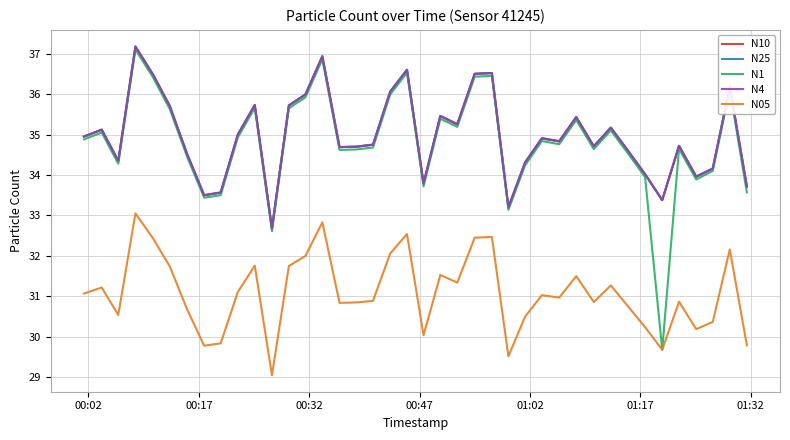

What is the minimum value shown in the chart?

29.1